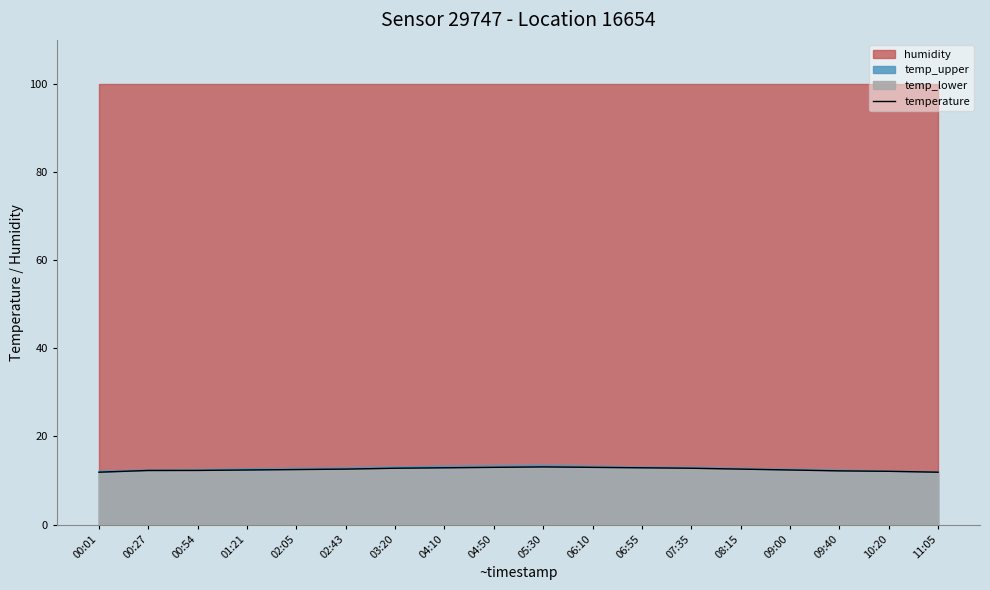

True or false: temperature has a value of 4.8 at 10:20.

False